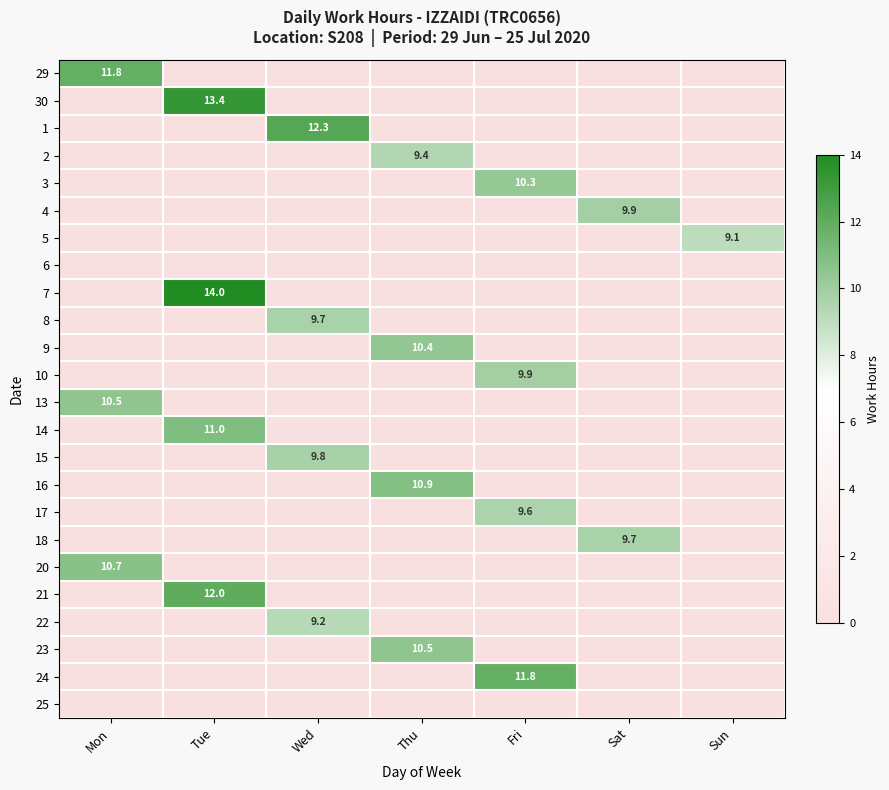

True or false: 5 has a value of 9.1 at Sun.

True